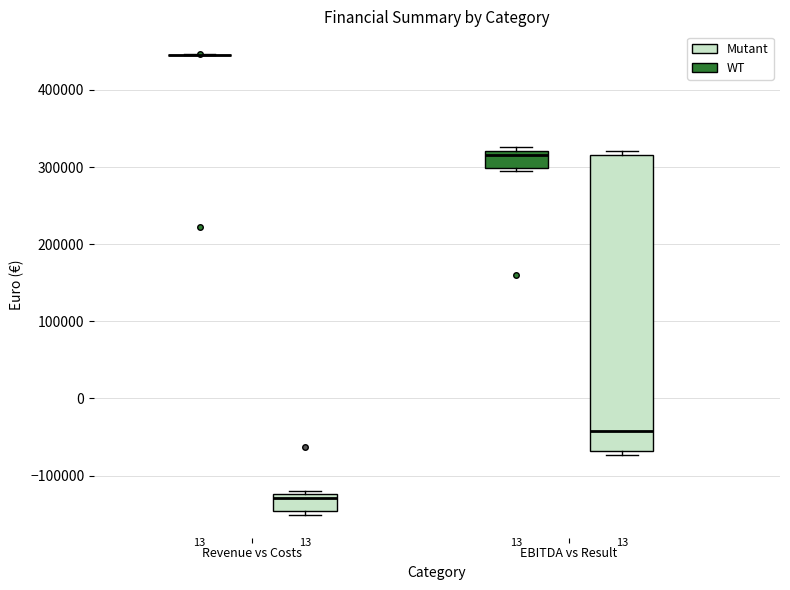

Which box is the tallest, from its lower edge to its upper edge?

EBITDA vs Result (Mutant)